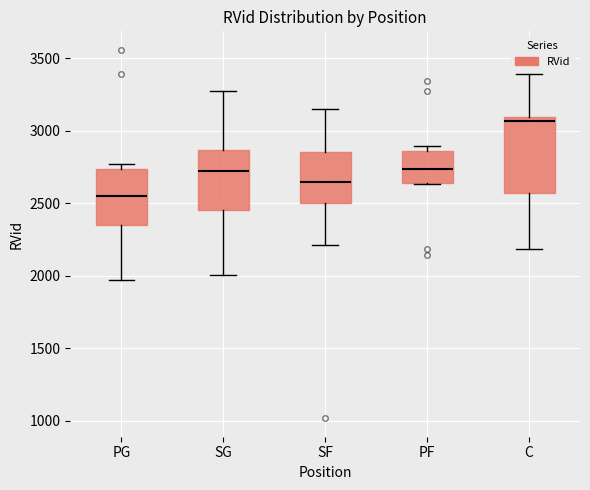

Reading left to right, read every box against the y-axis: the position of its median line, the range the box covers, and the ends of its whiskers. The values are not printed on the chart, so give them approximately, as read against the axis.

PG: median 2550, box 2350 to 2750, whiskers 1950 to 2750 (just above the box's upper edge)
SG: median 2700, box 2450 to 2850, whiskers 2000 to 3250
SF: median 2650, box 2500 to 2850, whiskers 2200 to 3150
PF: median 2750, box 2650 to 2850, whiskers 2650 to 2900
C: median 3050, box 2550 to 3100, whiskers 2200 to 3400